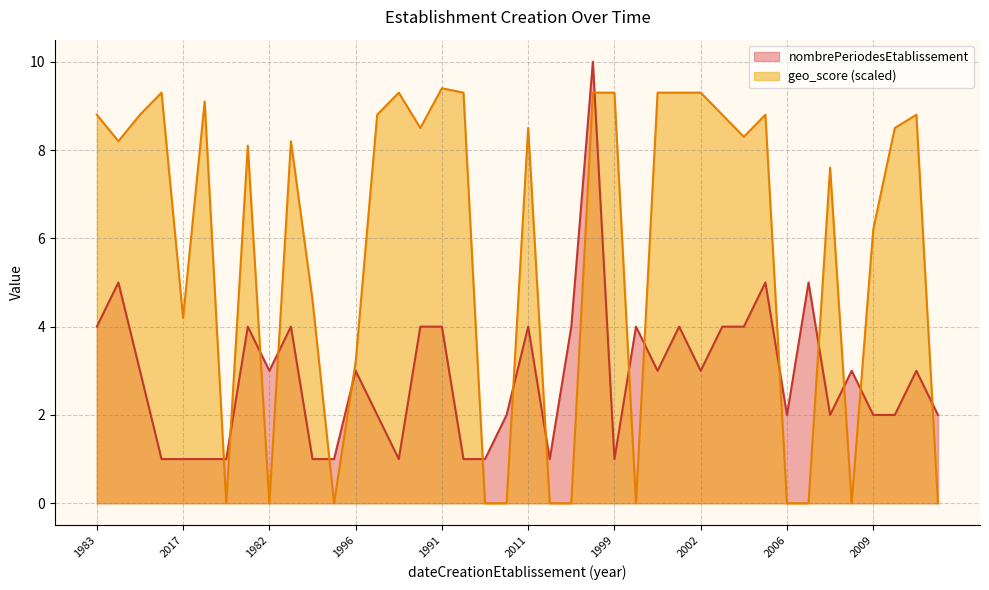

How many categories are shown in the chart?

40